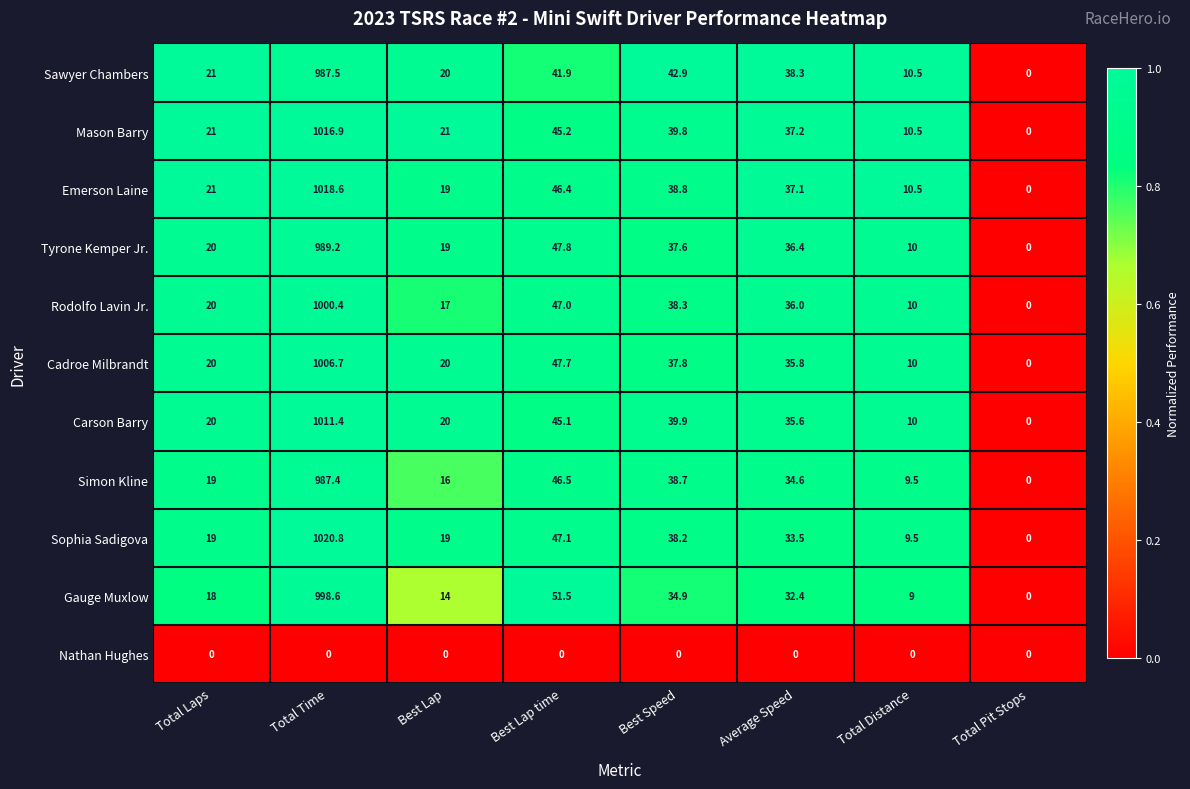

What is the difference between the second highest and second lowest values in the Rodolfo Lavin Jr. series?

37.0